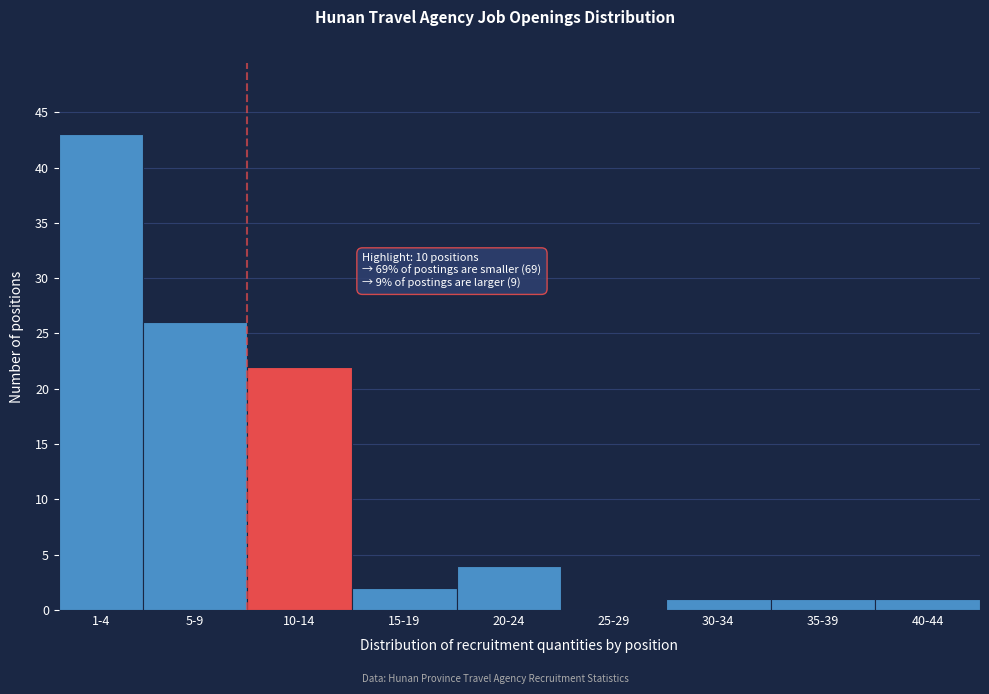

Reading left to right, transcribe all the data shown in this chart.

1-4=43	5-9=26	10-14=22	15-19=2	20-24=4	25-29=0	30-34=1	35-39=1	40-44=1